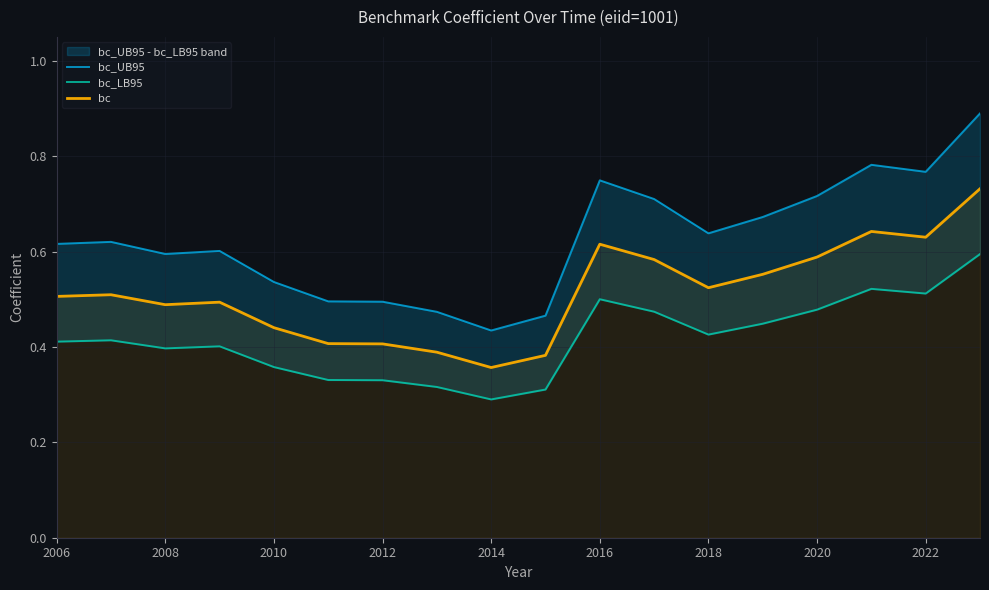

What is the difference between the maximum and minimum values in the bc series?

0.4